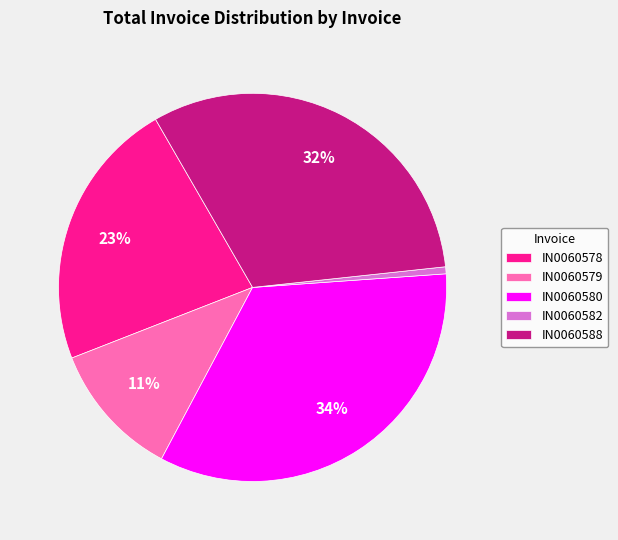

Count the number of slices in the pie.

5